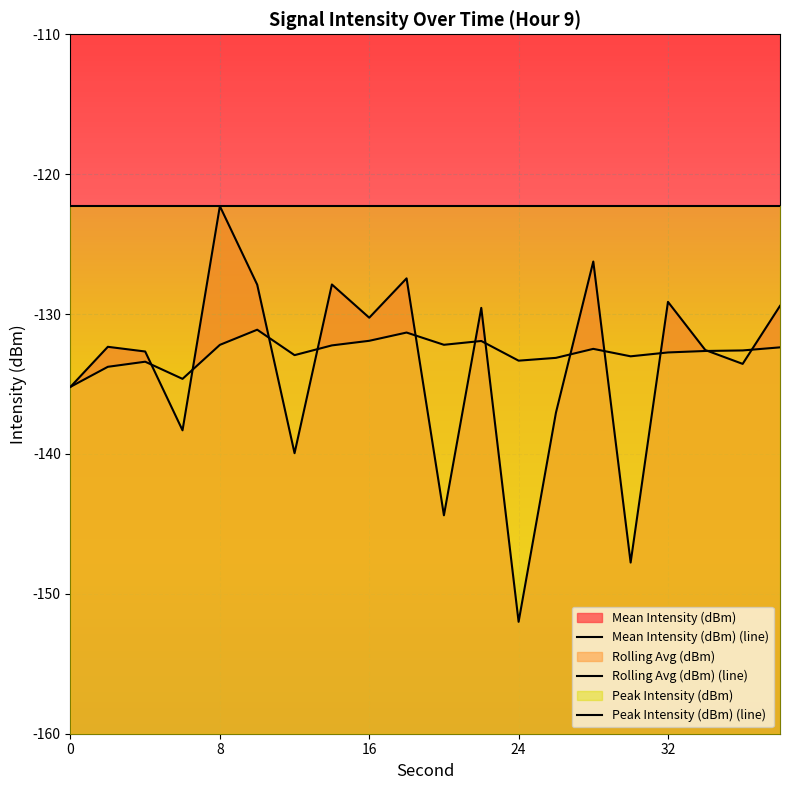

Which series ends up on top after the final intersection of Mean Intensity (dBm) (line) and Rolling Avg (dBm) (line)?

Mean Intensity (dBm) (line)